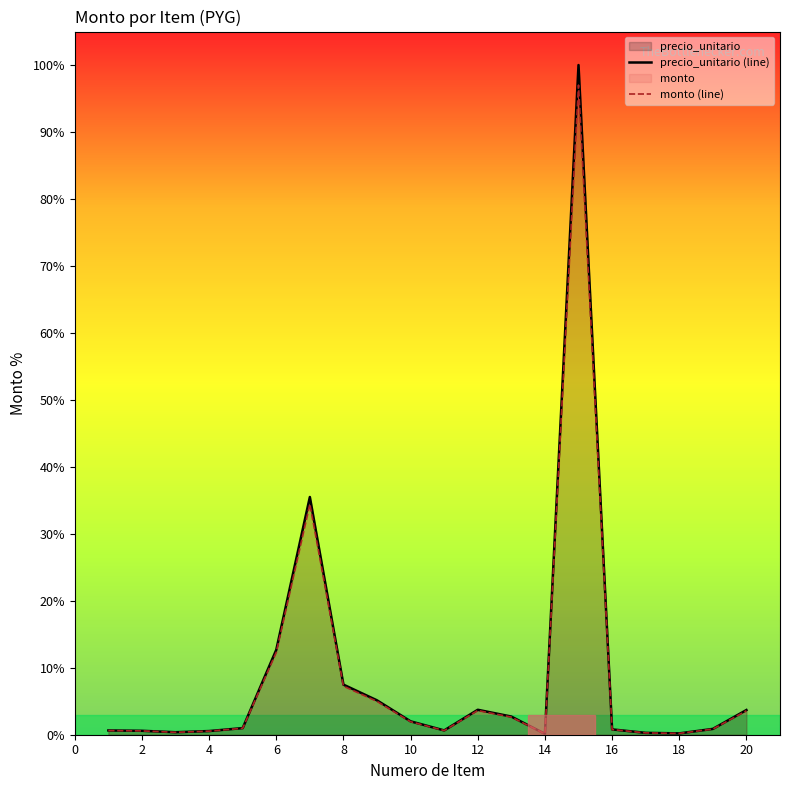

Is it true that monto (line) equals 12.3 at 6?

True